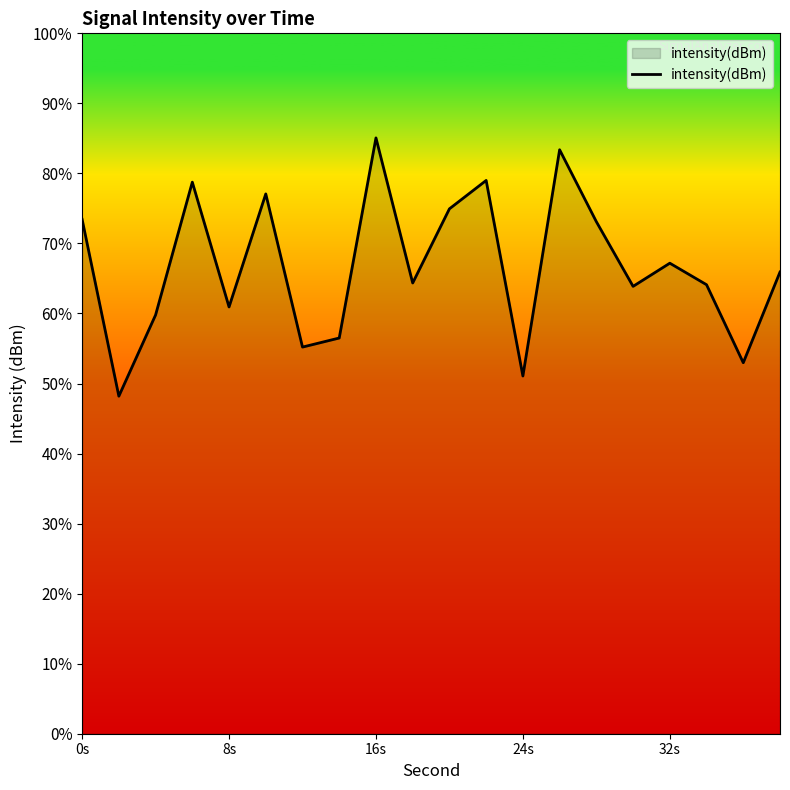

Does the chart display data point markers on the line(s)?

No